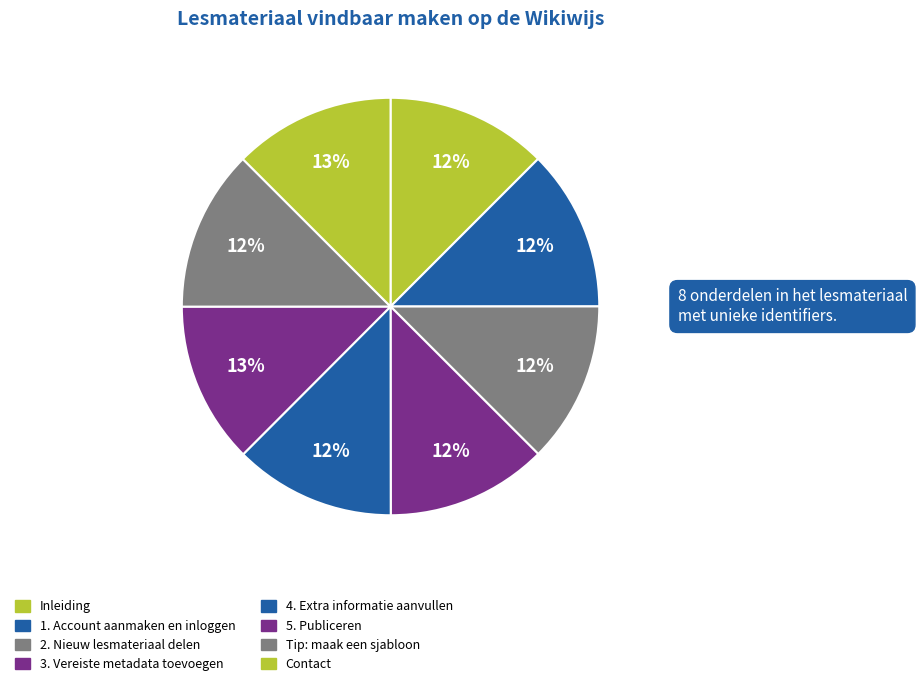

Approximately how many times larger is the value at 3. Vereiste metadata toevoegen compared to 2. Nieuw lesmateriaal delen?

1.0